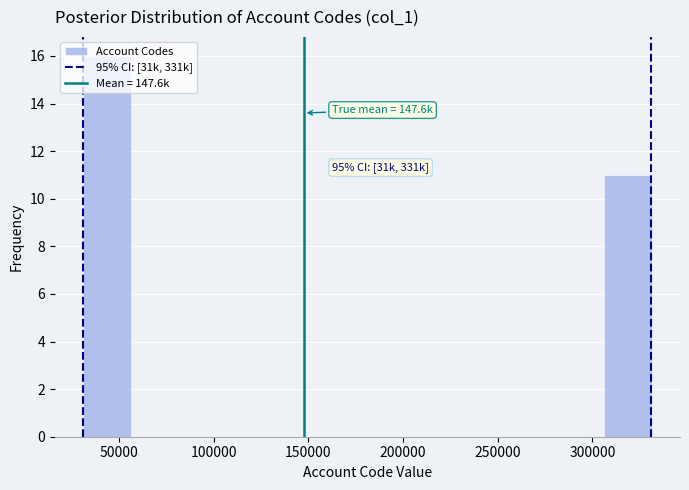

Which range on the x-axis has the tallest bar?

30000 to 55000